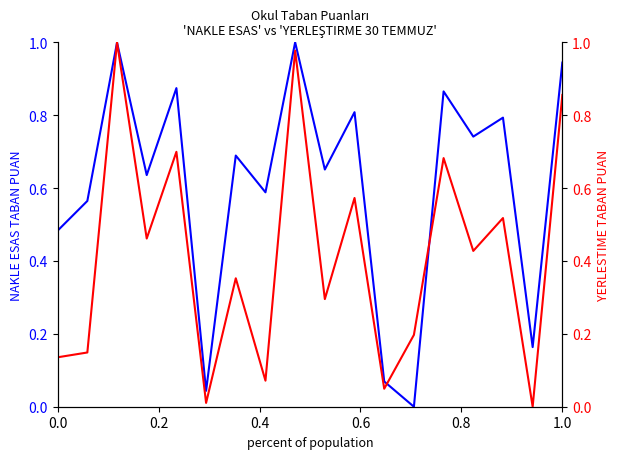

In NAKLE ESAS TABAN PUAN, how many points are higher than both neighbors (excluding endpoints)?

7